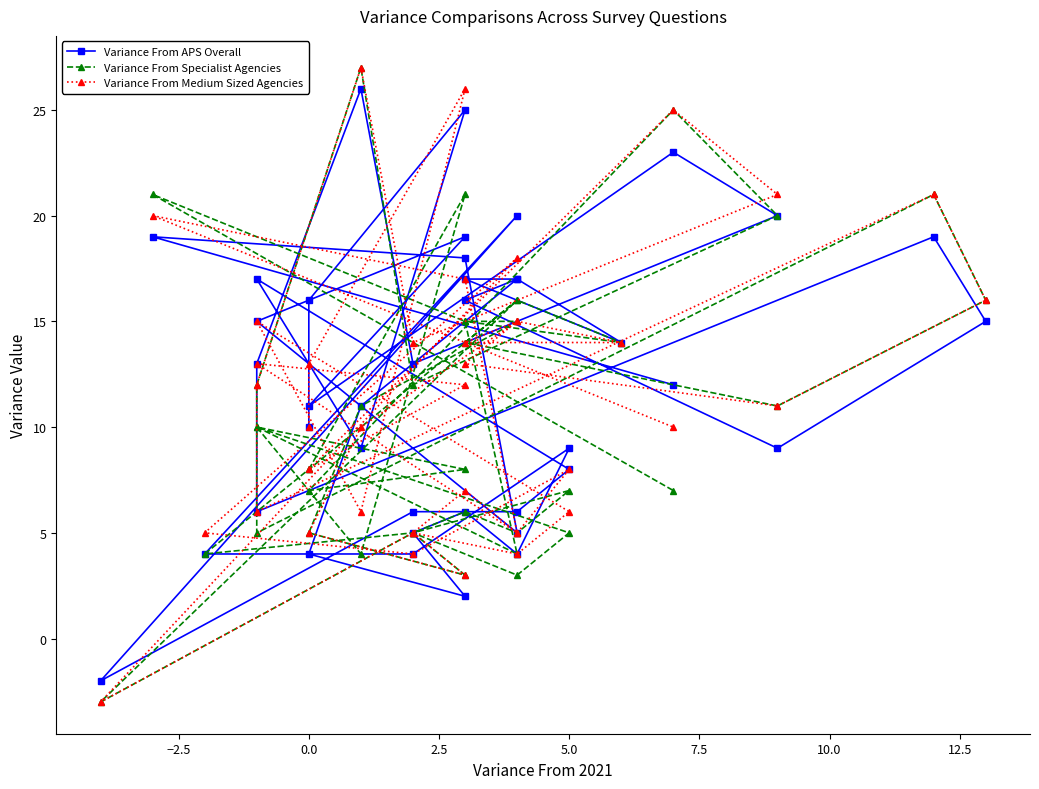

How many interior local valleys does the Variance From Specialist Agencies series have?

12